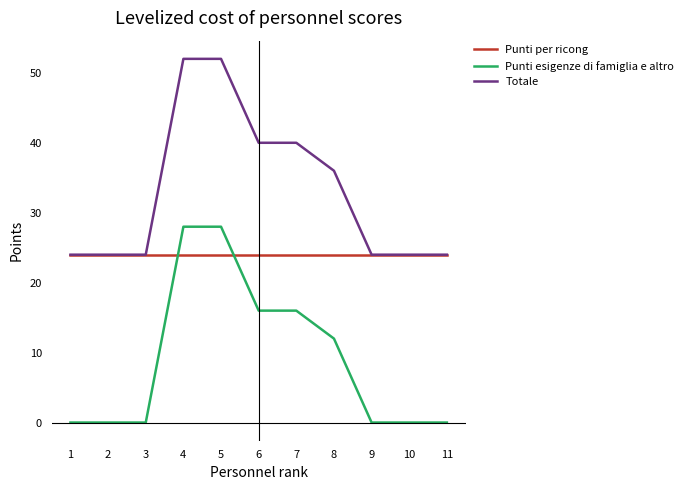

What is the spread (max minus min) of values at 6?

24